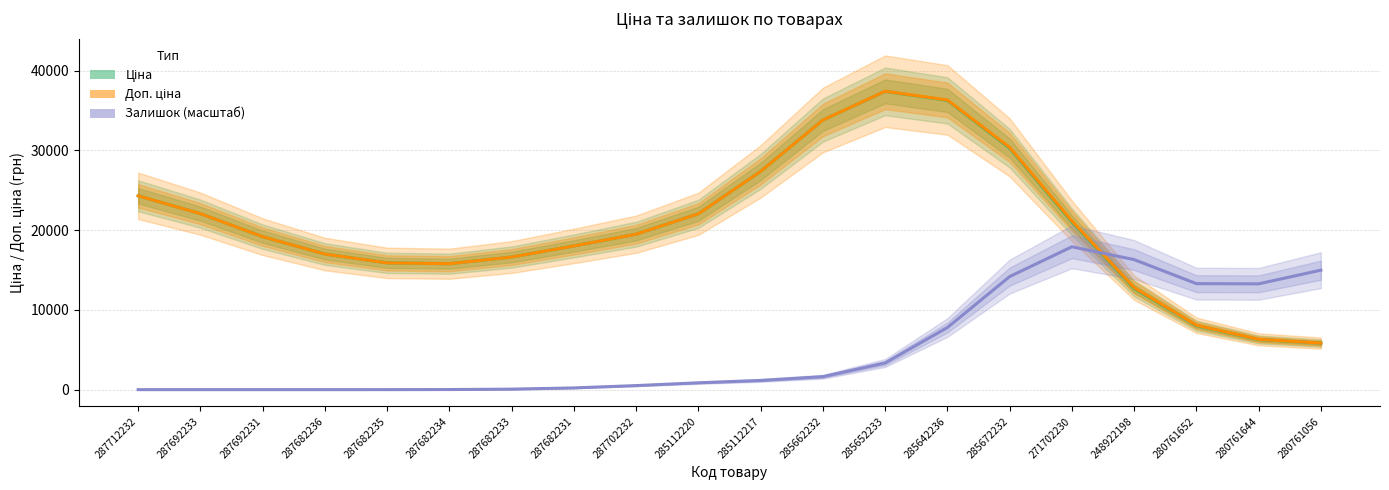

List the series in order of their peak value, highest first.

Доп. ціна, Ціна, Залишок (масштаб)